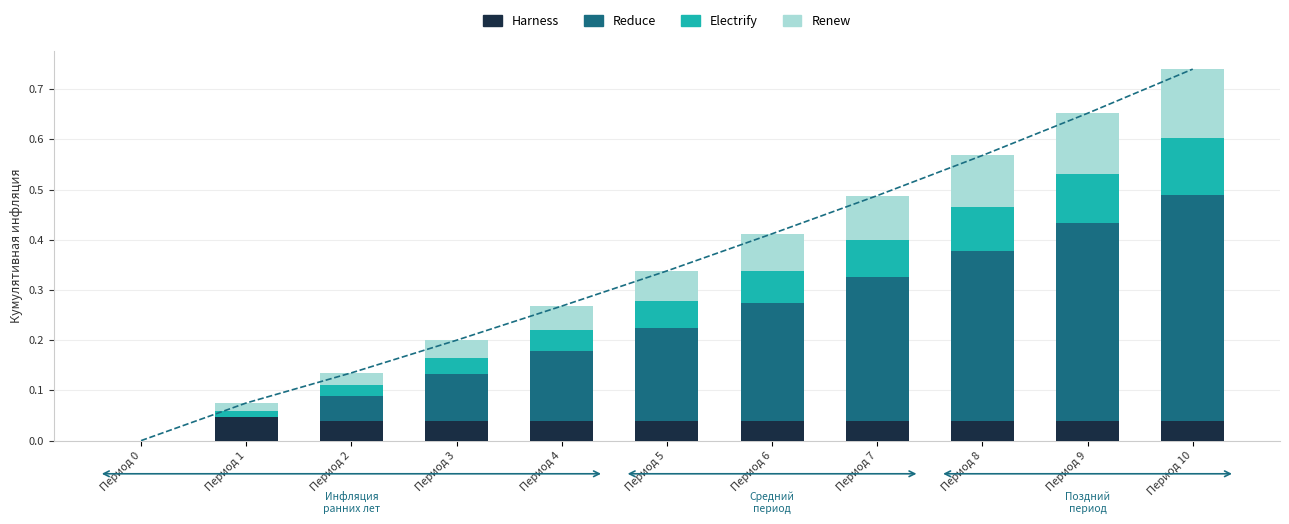

How many values in the Renew series exceed 0?

10